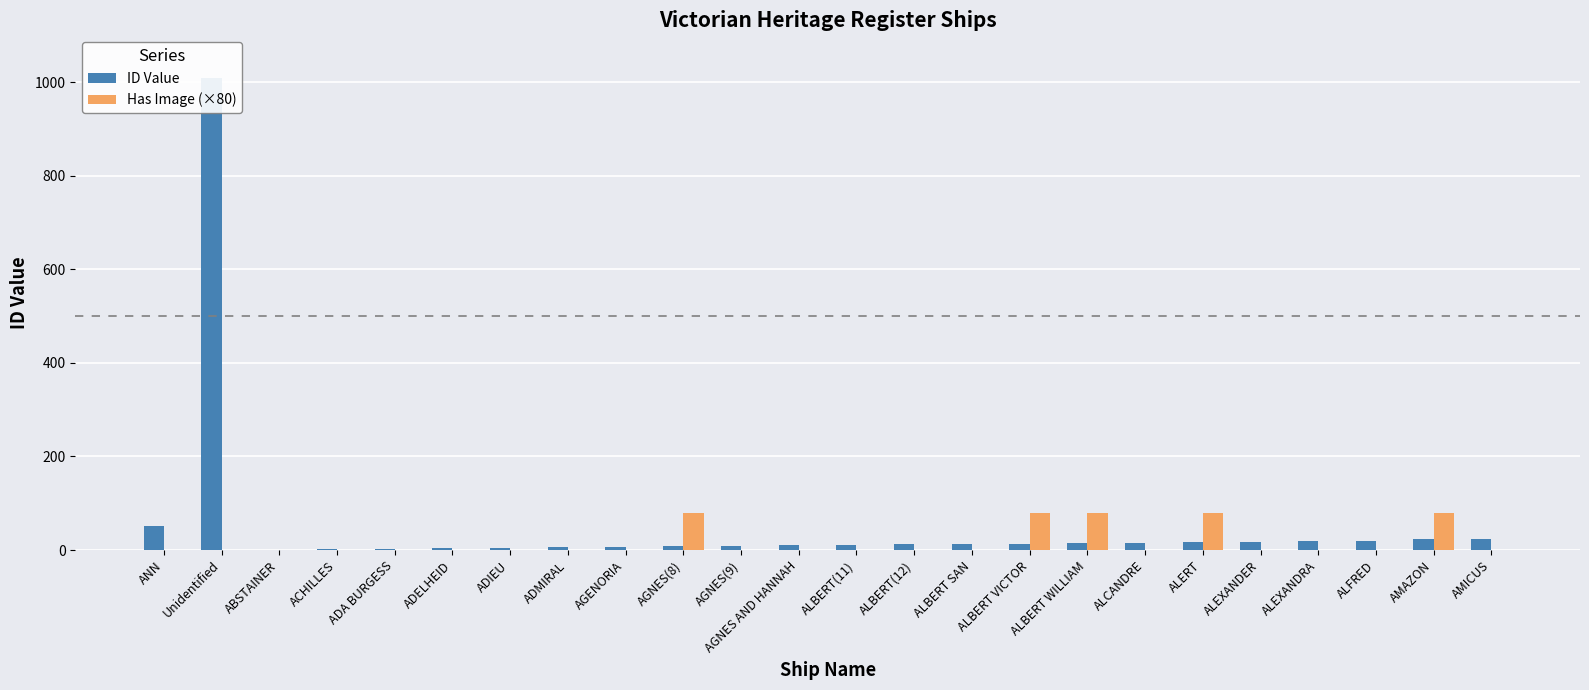

What is the average value of the Has Image (×80) series?

17